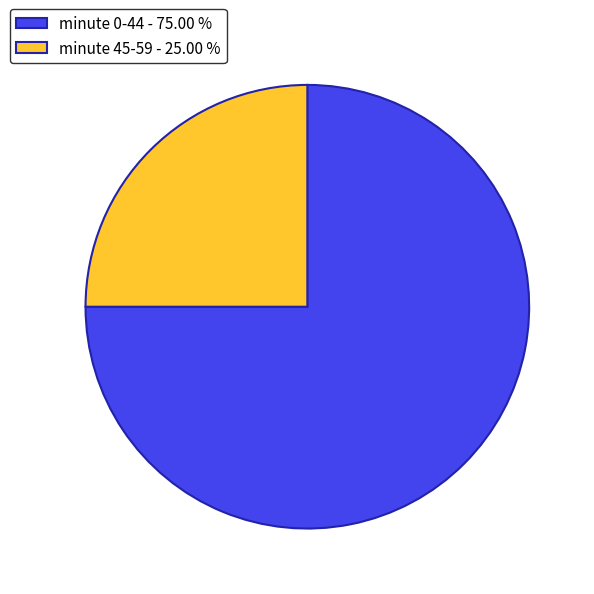

Approximately how many times larger is the value at minute 0-44 - 75.00 % compared to minute 45-59 - 25.00 %?

3.0